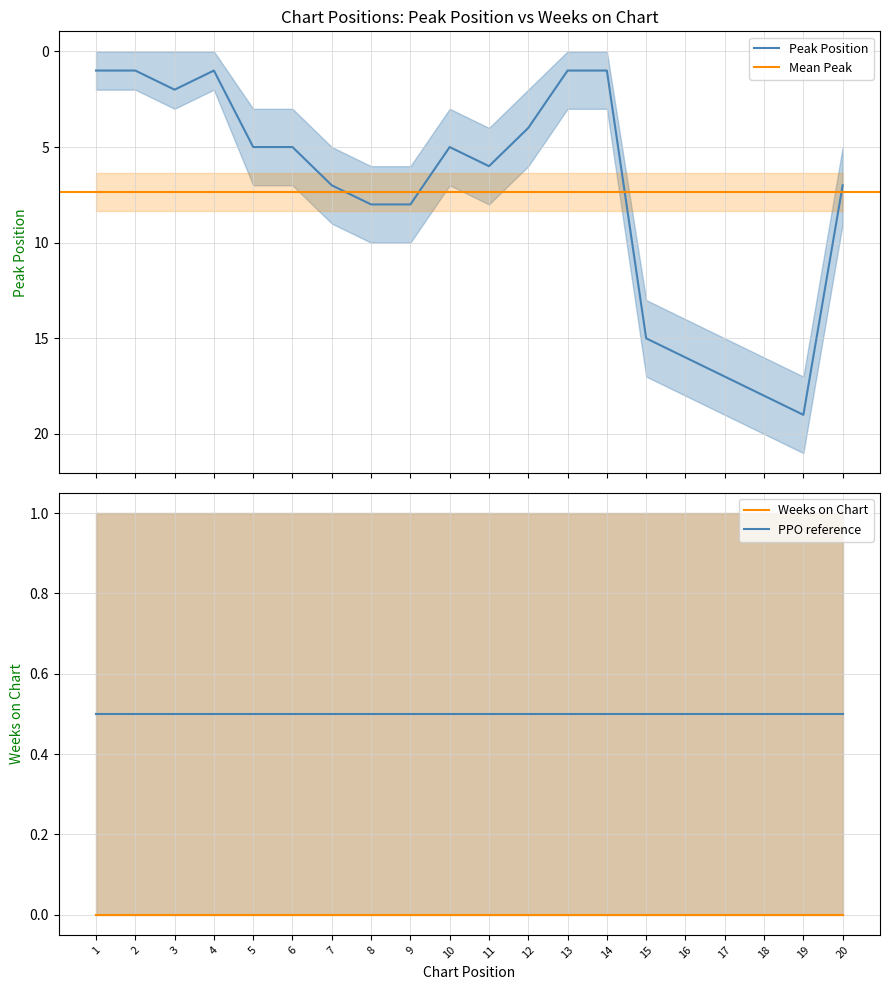

What is the value of the 10th point from the left?

5